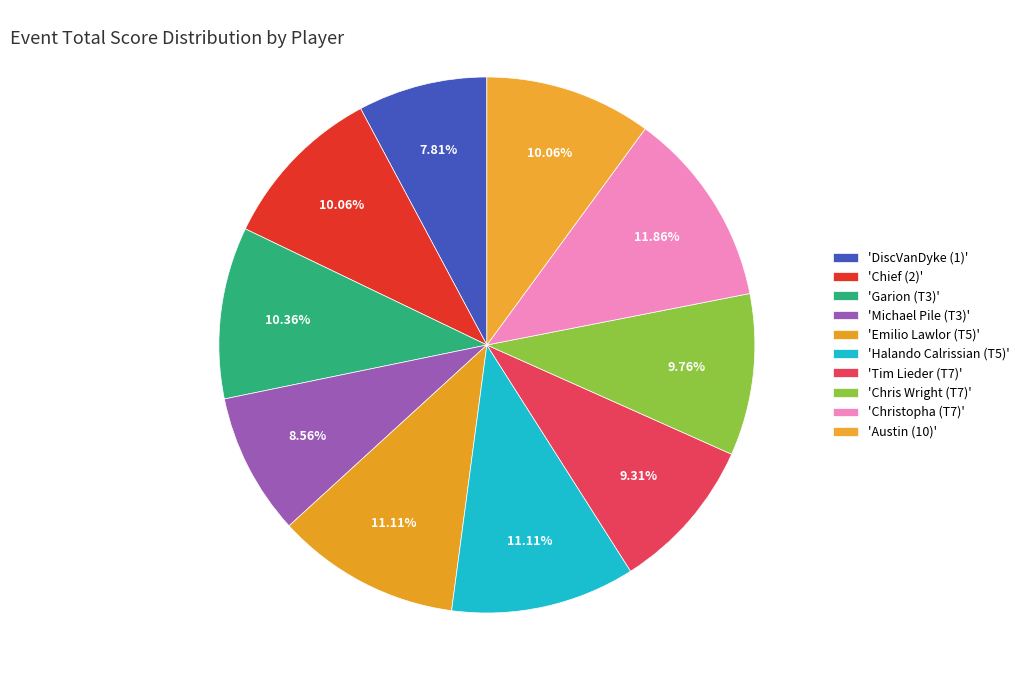

Count the number of slices in the pie.

10